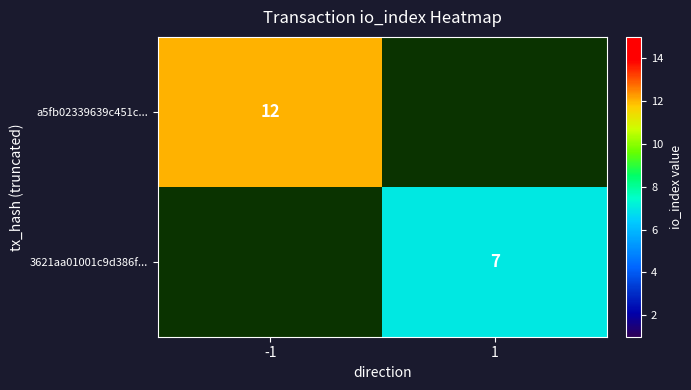

Is the value of a5fb02339639c451c... at -1 greater than the value of 3621aa01001c9d386f... at 1?

Yes